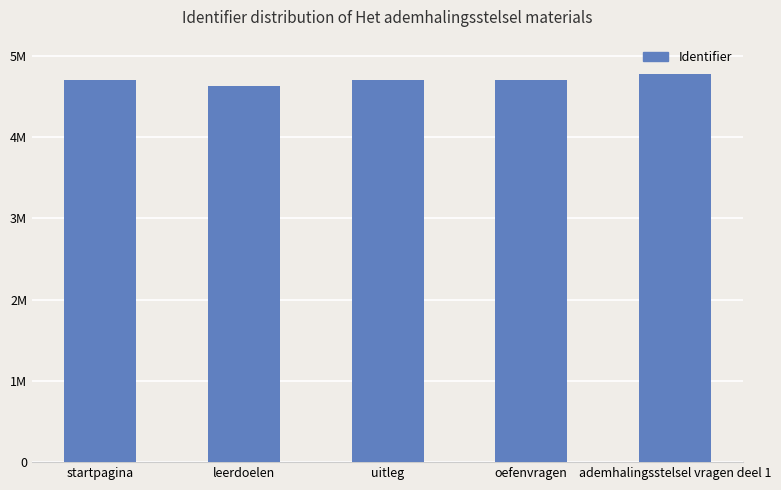

Are the bars grouped side by side (vs. stacked)?

No